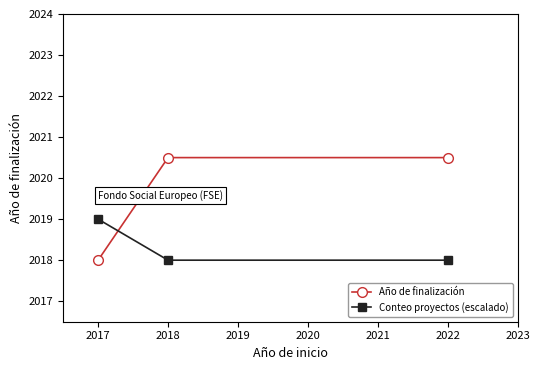

What is the minimum value for Conteo proyectos (escalado)?

2018.0